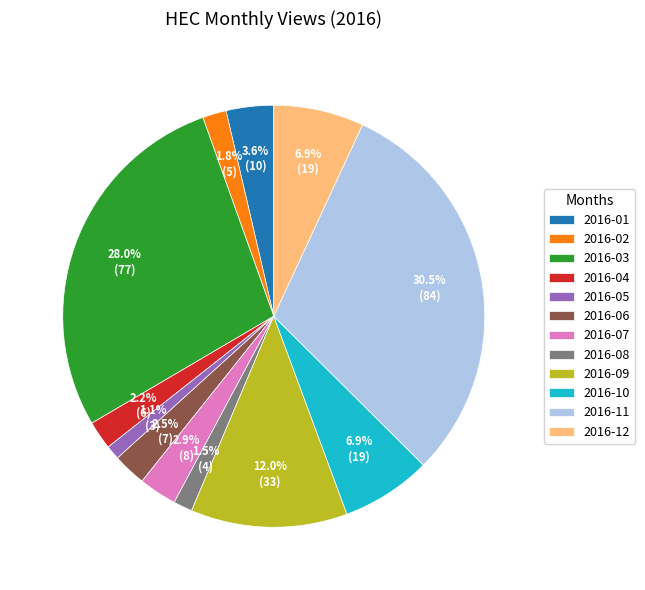

To the nearest percent, what percentage of the pie is 2016-02?

2%